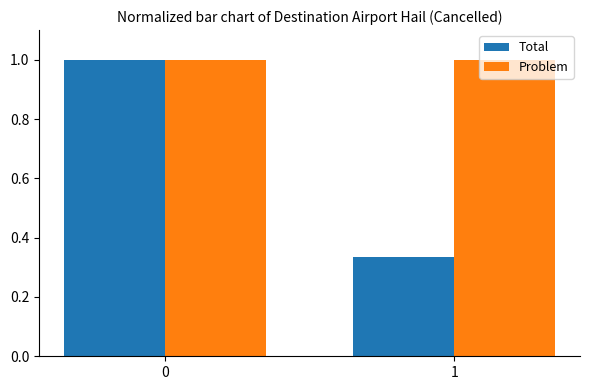

What is the approximate value of Problem at 0?

1.0